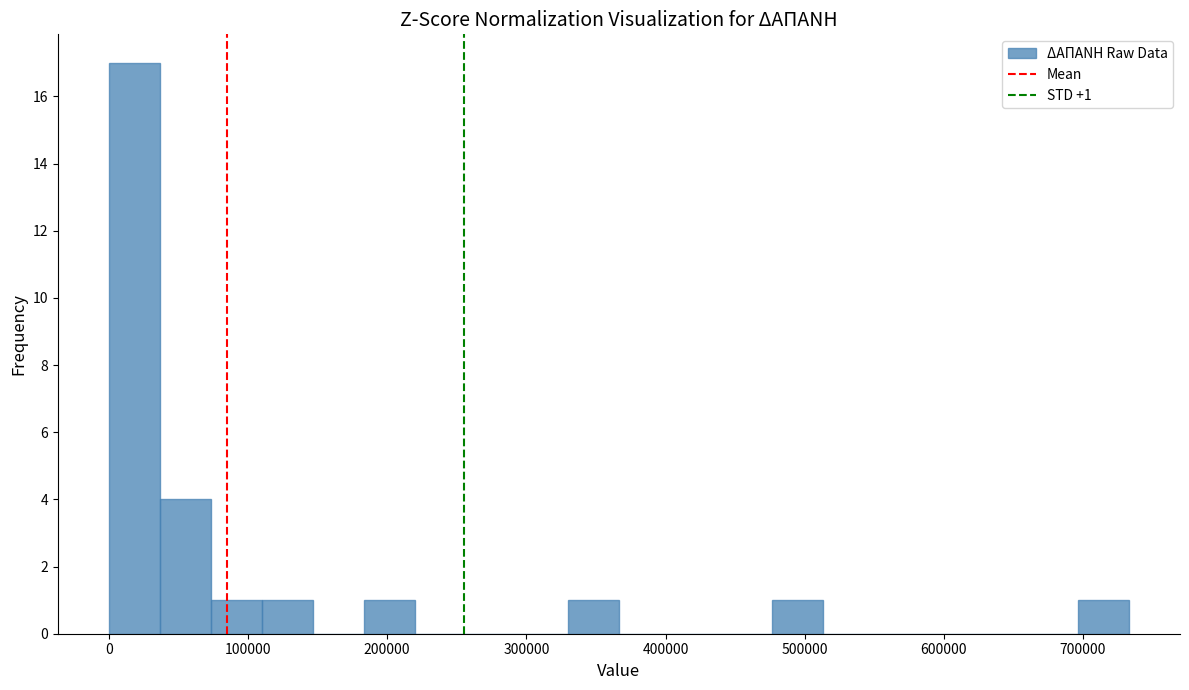

Around what value on the x-axis is the tallest bar? Give the approximate position of its centre, as read against the axis.

20000